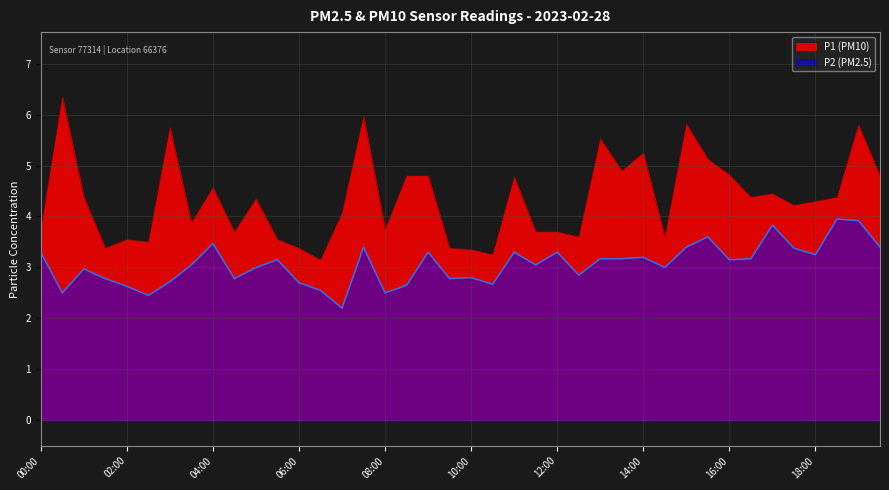

What position from the right is 14:30?

11